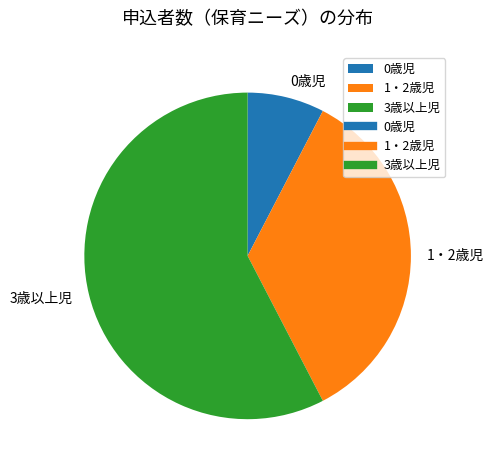

Combined, do 0歳児 and 3歳以上児 account for over 50%?

Yes